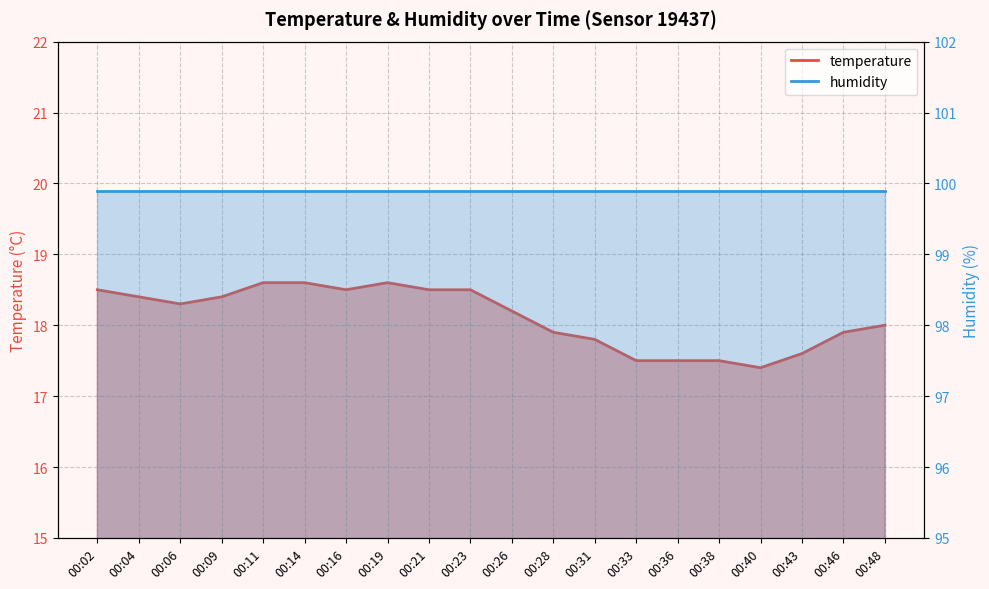

The chart shows a value of 26.8 at 00:14. True or false?

False